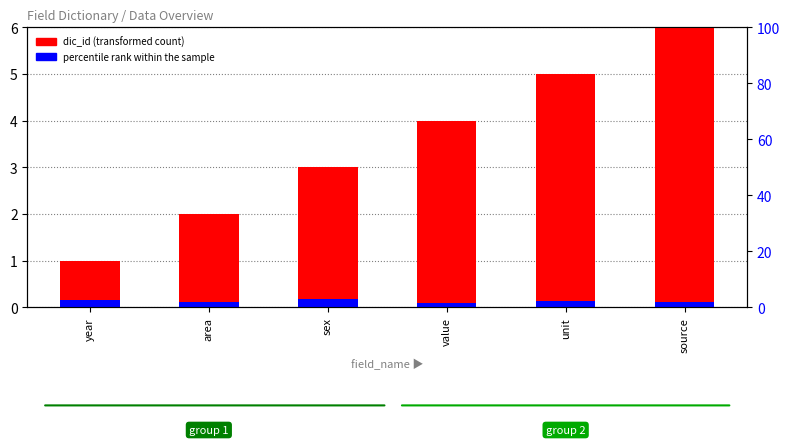

How many data points in dic_id (transformed count) are above 4?

2